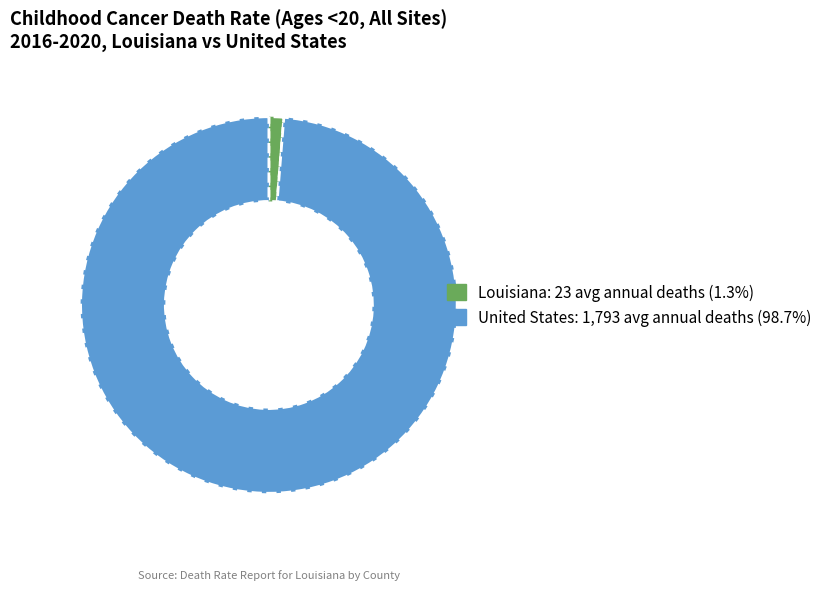

Is the sum of United States and Louisiana greater than half?

Yes